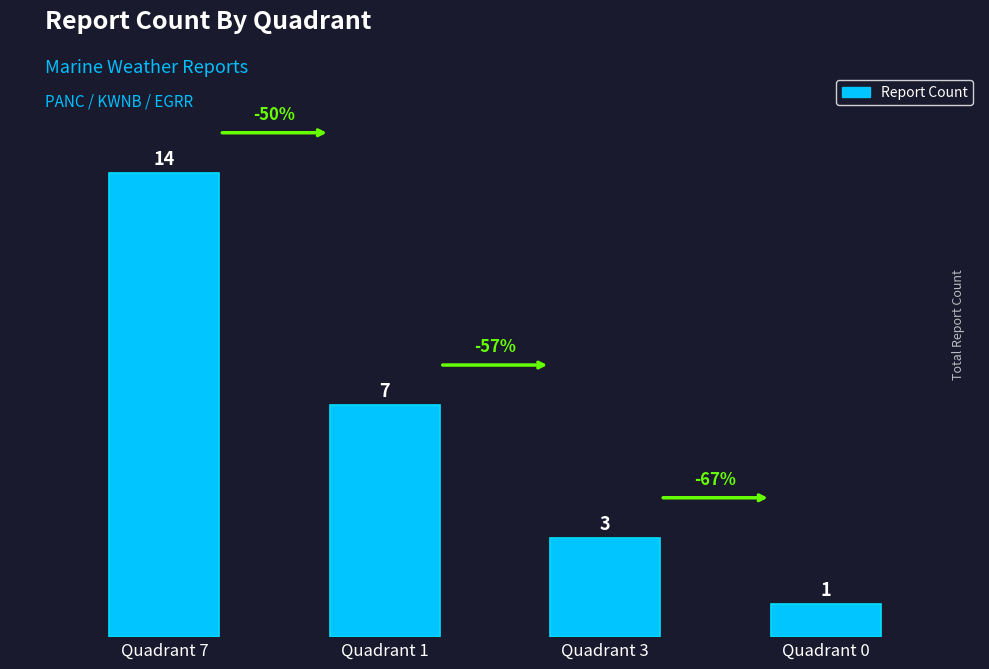

The chart shows a value of 7 at Quadrant 1. True or false?

True